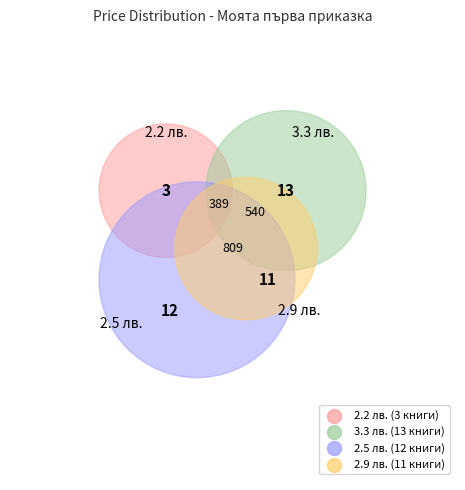

Is there any slice that represents more than half of the pie?

No